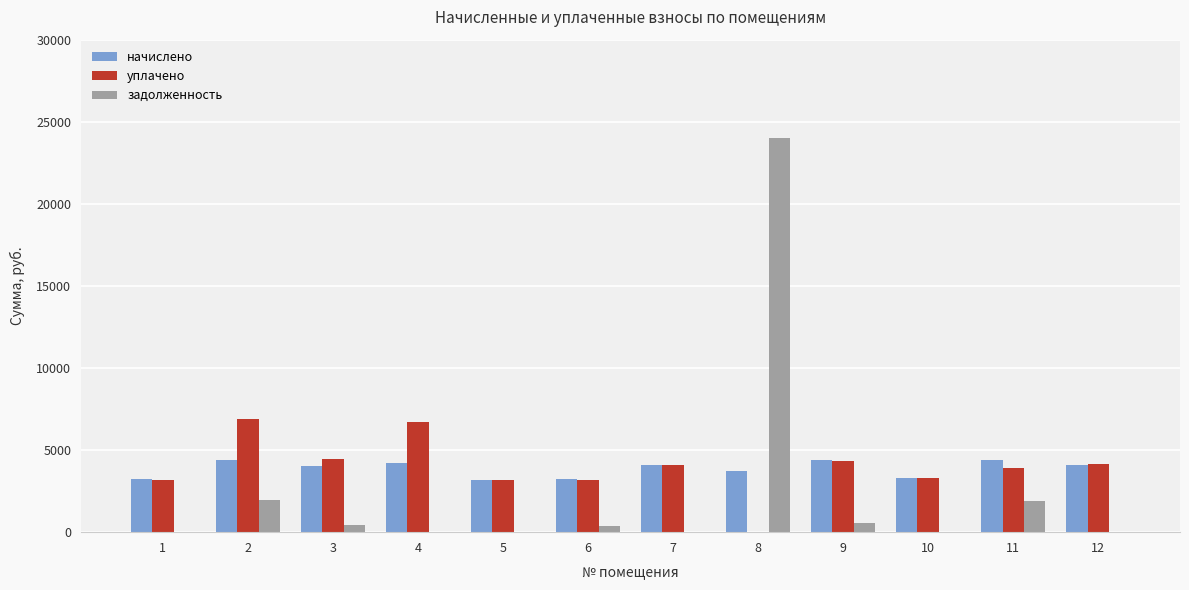

What is the maximum value for задолженность?

23995.8